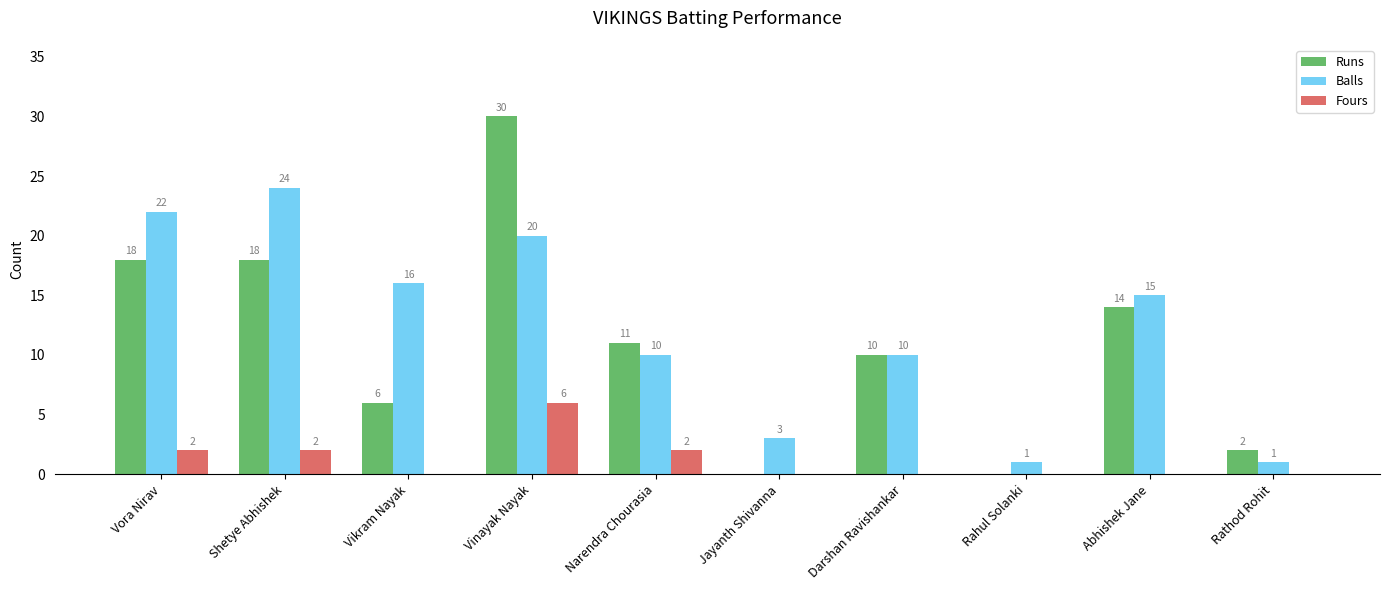

What are all the series names shown in the legend?

Runs, Balls, Fours